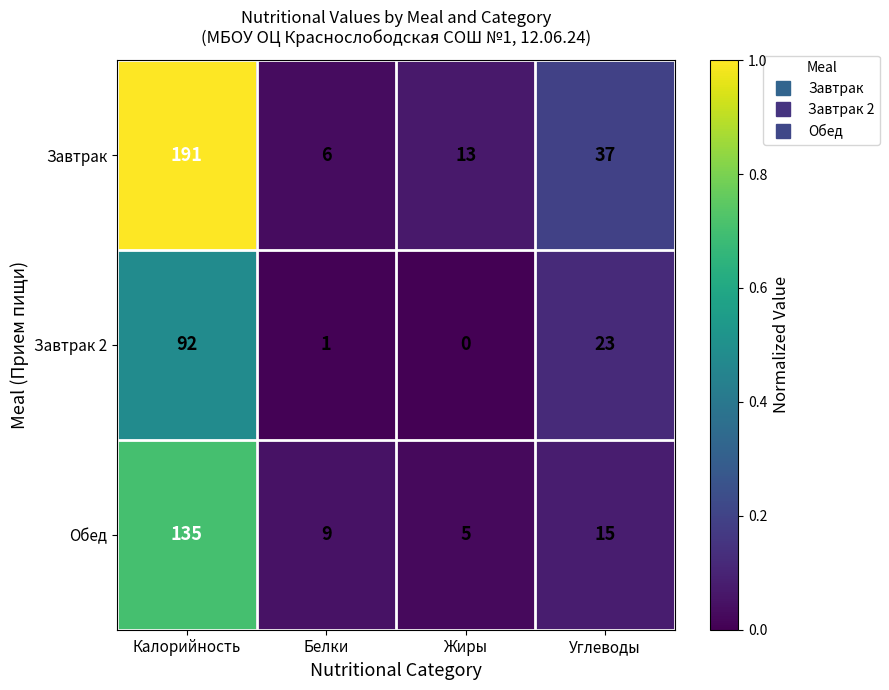

Which series has the largest total across all categories?

Завтрак